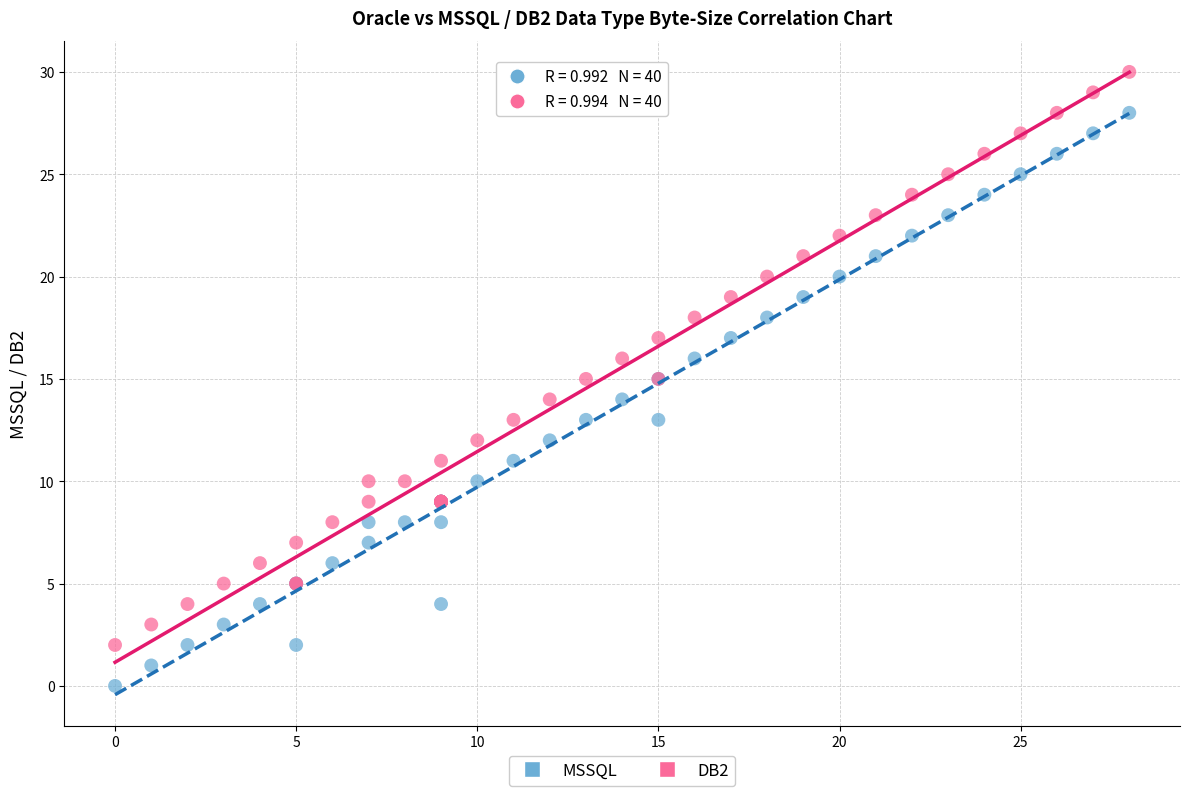

What is the X range (max minus min) for the scatter plot?

28